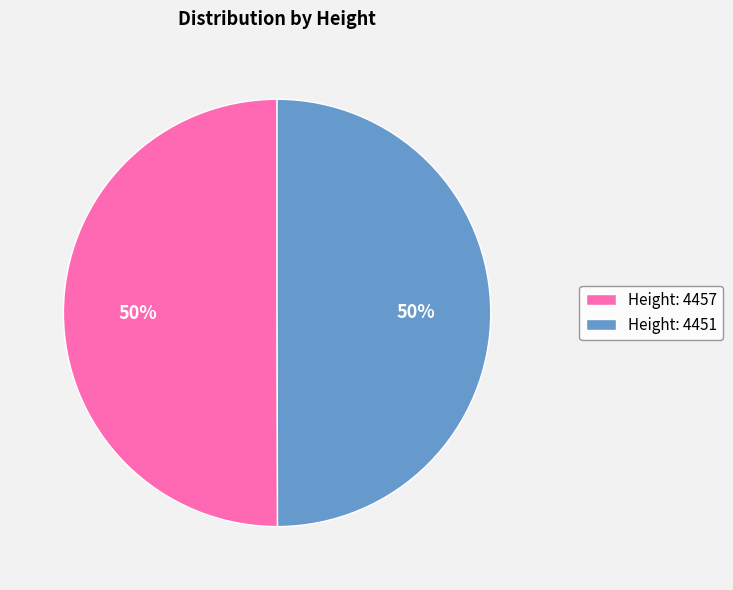

How many segments does this pie chart have?

2